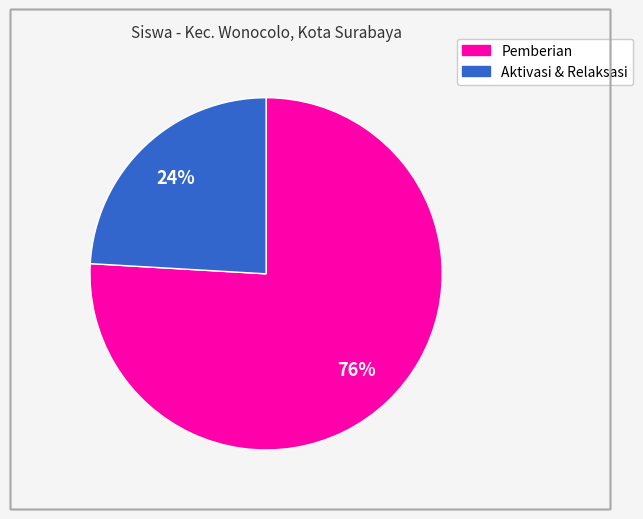

Is there any slice that represents more than half of the pie?

Yes